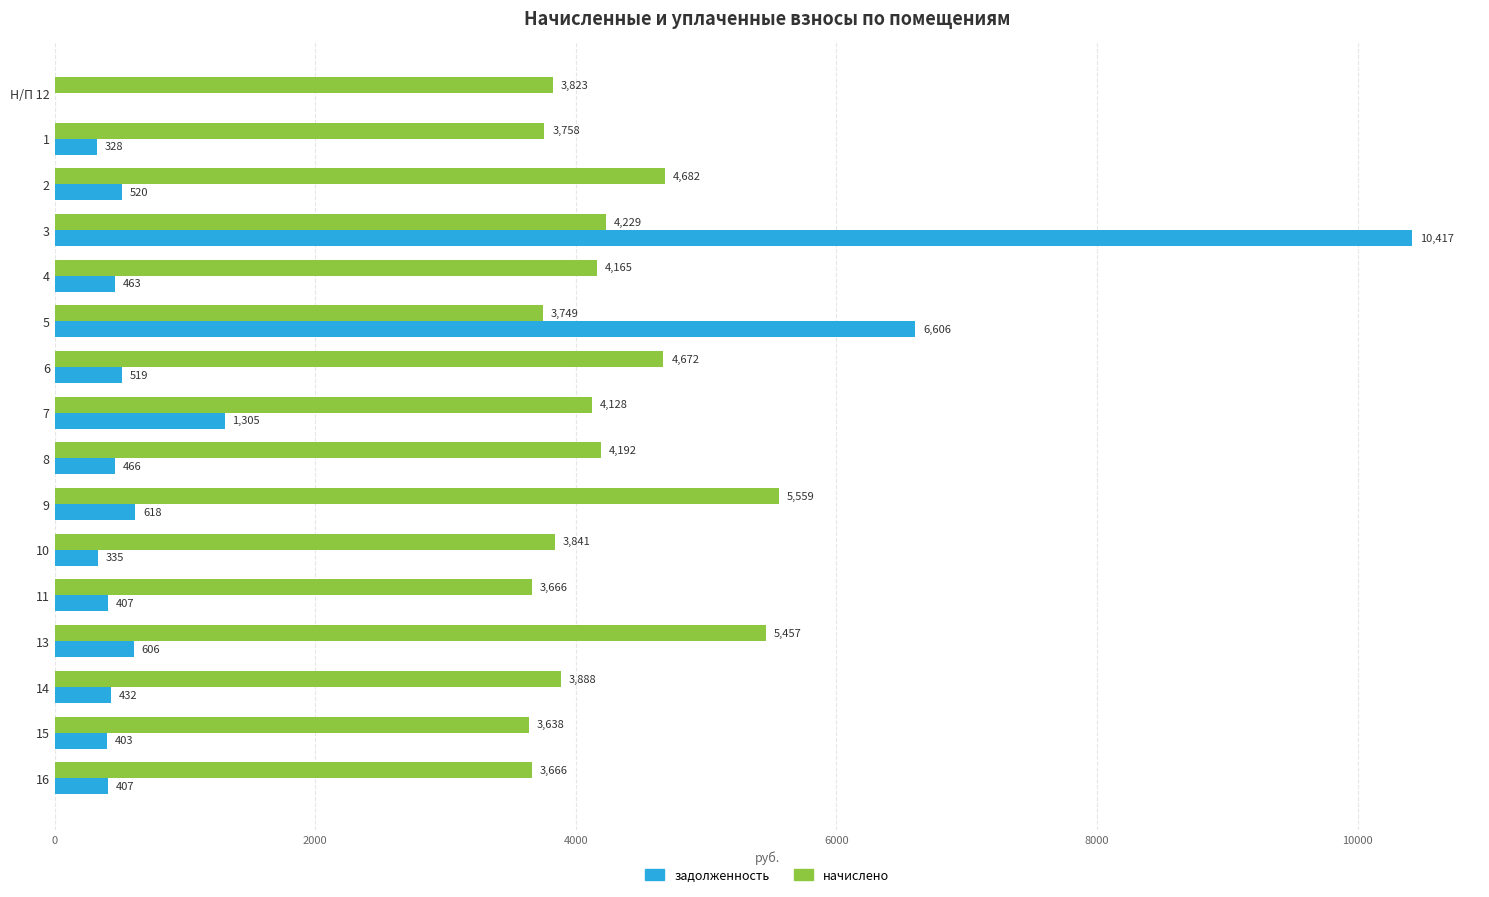

The начислено series shows 3887.6 at 14. True or false?

True